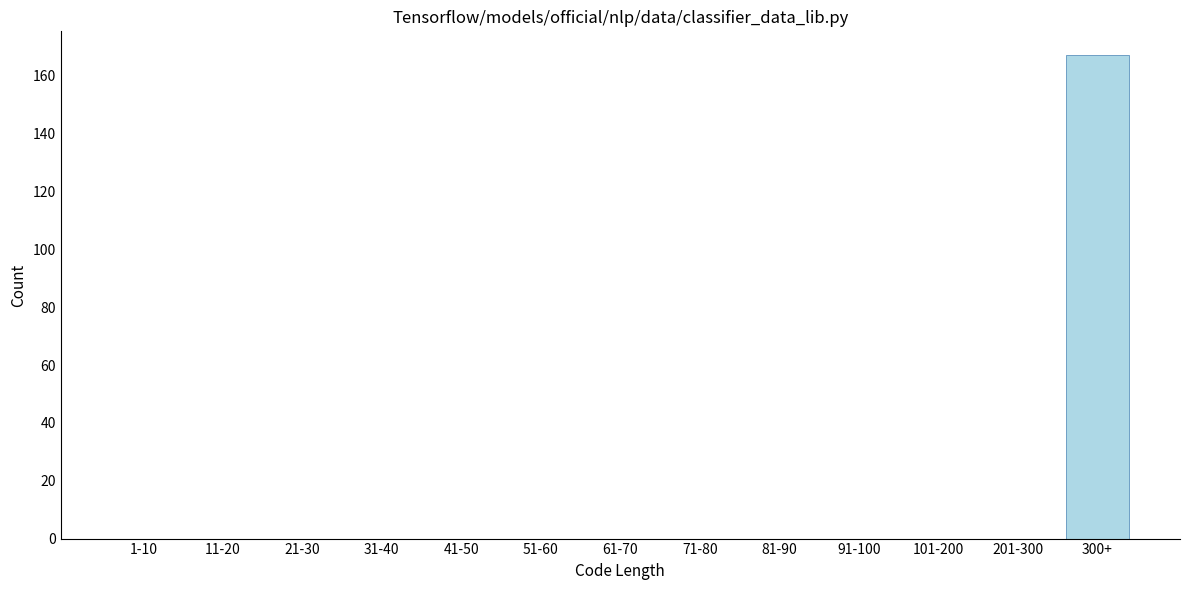

Reading right to left, extract all data points from this chart.

300+=167	201-300=0	101-200=0	91-100=0	81-90=0	71-80=0	61-70=0	51-60=0	41-50=0	31-40=0	21-30=0	11-20=0	1-10=0